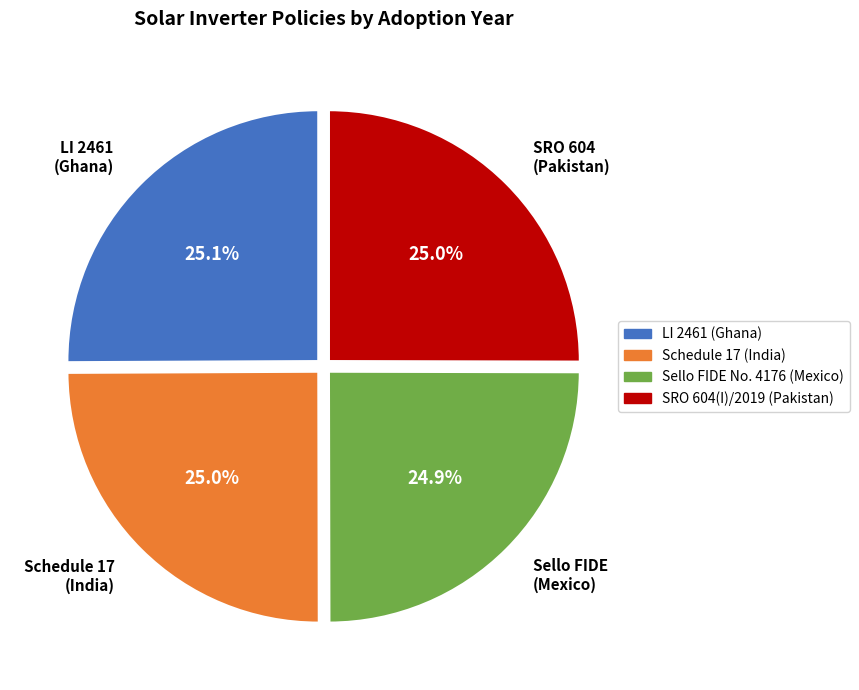

Combined, what portion of the pie is LI 2461 (Ghana) and SRO 604(I)/2019 (Pakistan)?

50.1%